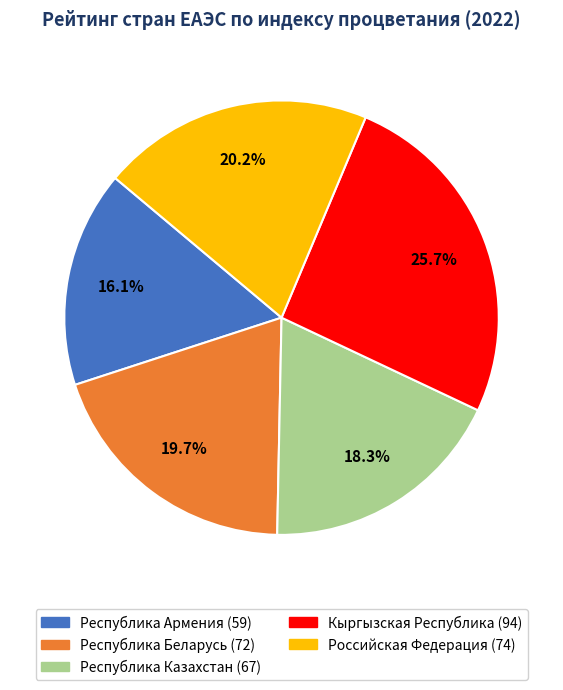

To the nearest percent, what percentage of the pie is Республика Казахстан?

18%